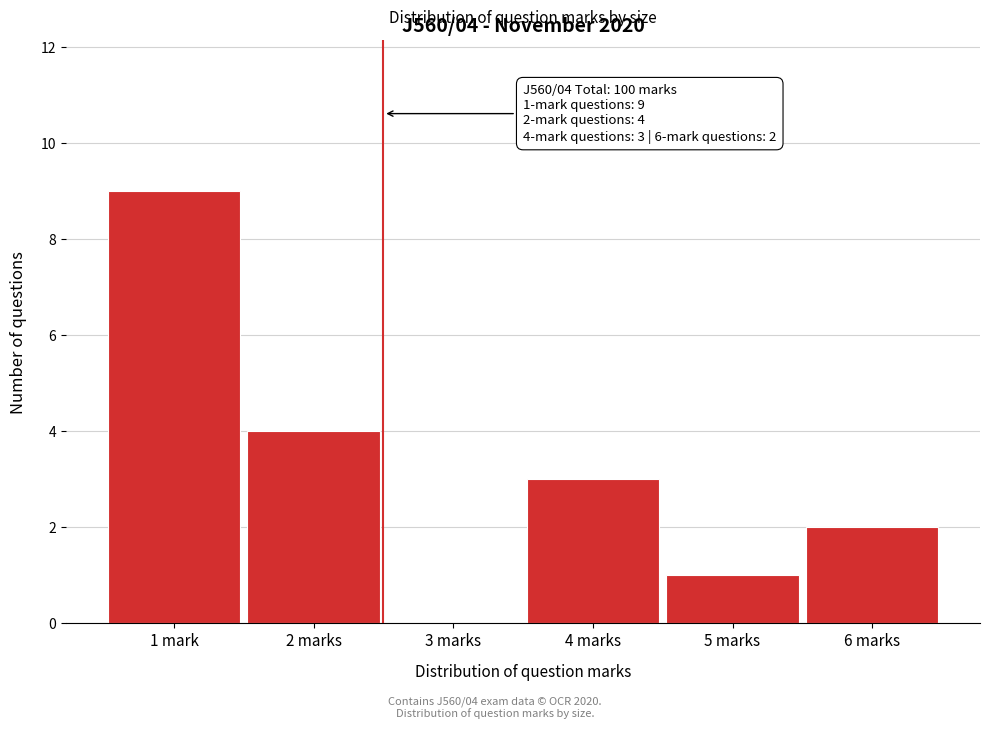

Reading left to right, what are all the values shown in this chart?

1 mark=9	2 marks=4	3 marks=0	4 marks=3	5 marks=1	6 marks=2